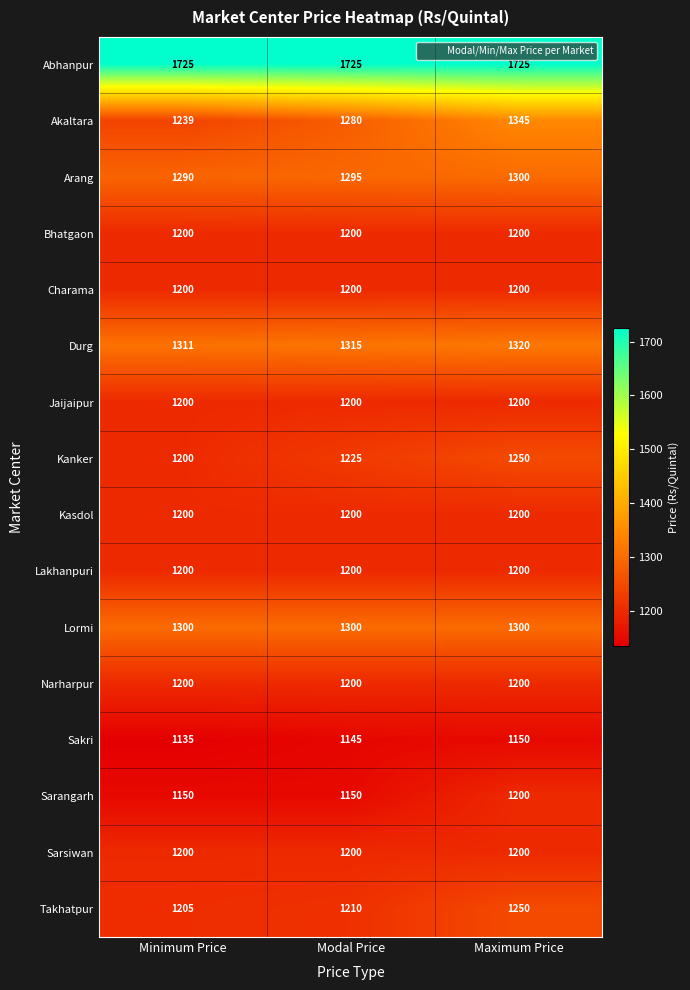

What is the difference between the highest and lowest values at Modal Price?

580